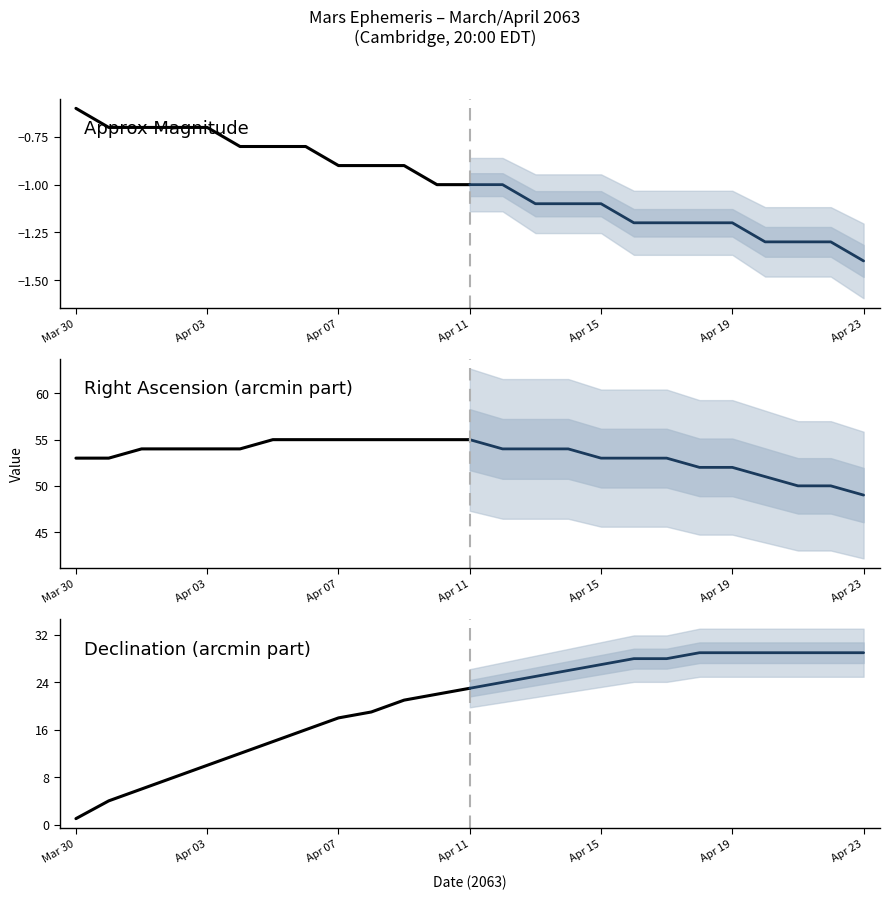

Does the chart display data point markers on the line(s)?

No